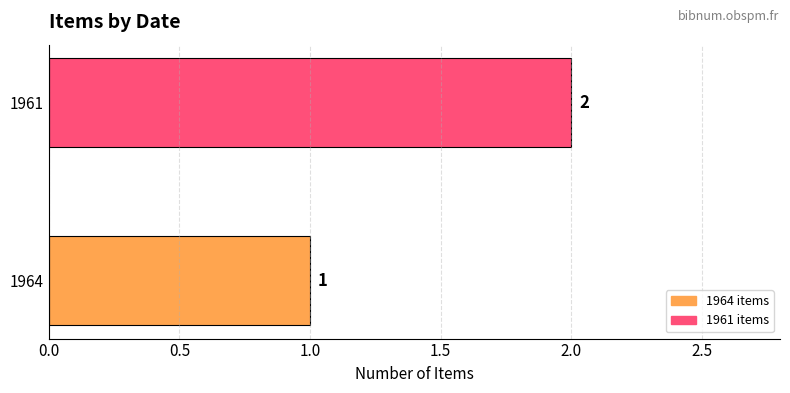

How many values are between 1 and 2?

2